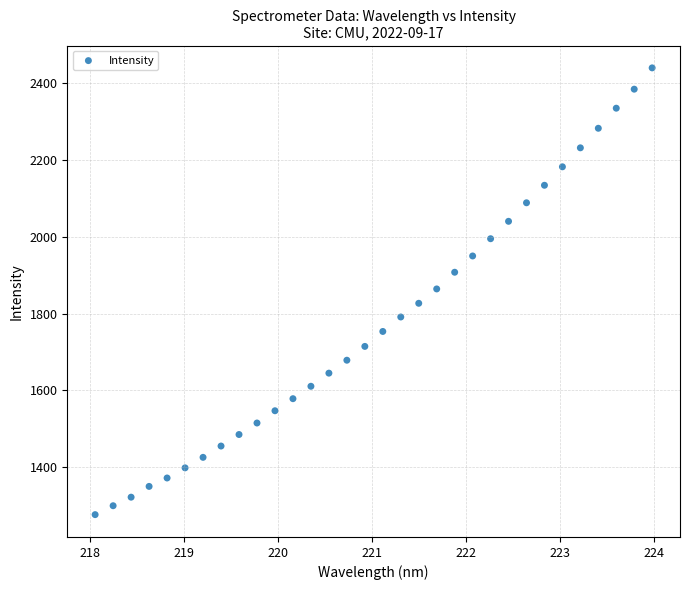

What is the range of Y values (max minus min)?

1162.4